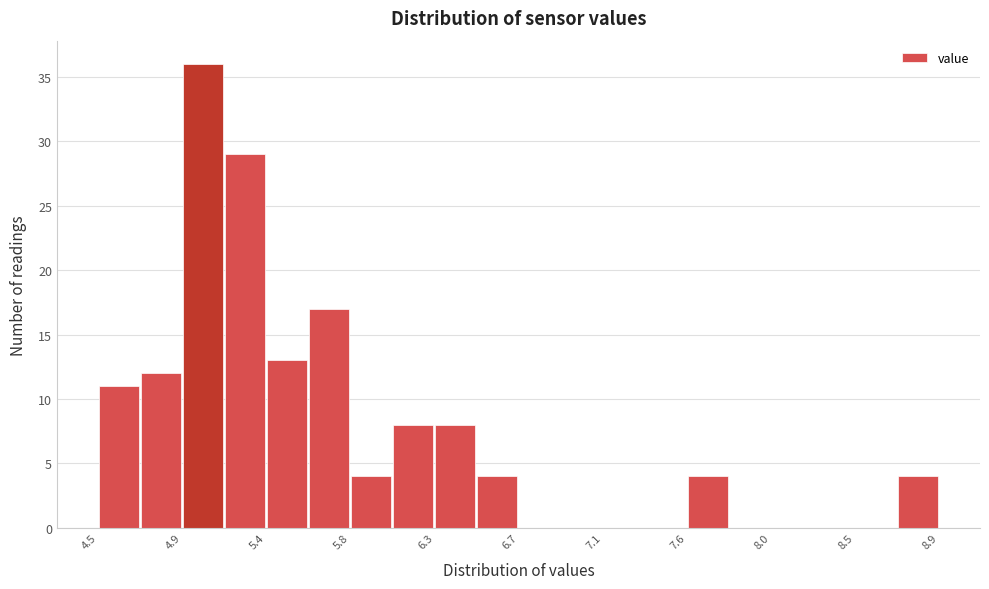

Which range on the x-axis has the tallest bar?

4.94 to 5.16